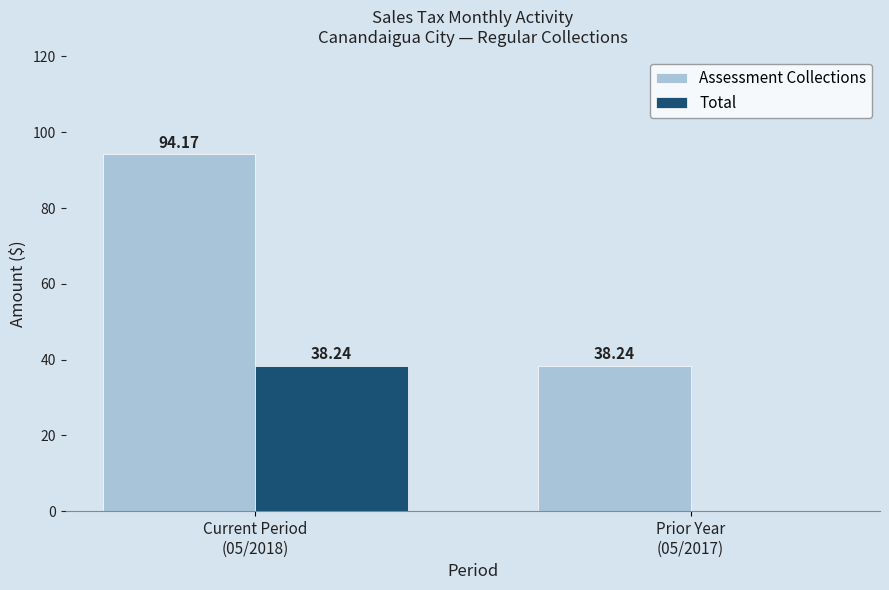

How many data points in Assessment Collections are above 94?

1